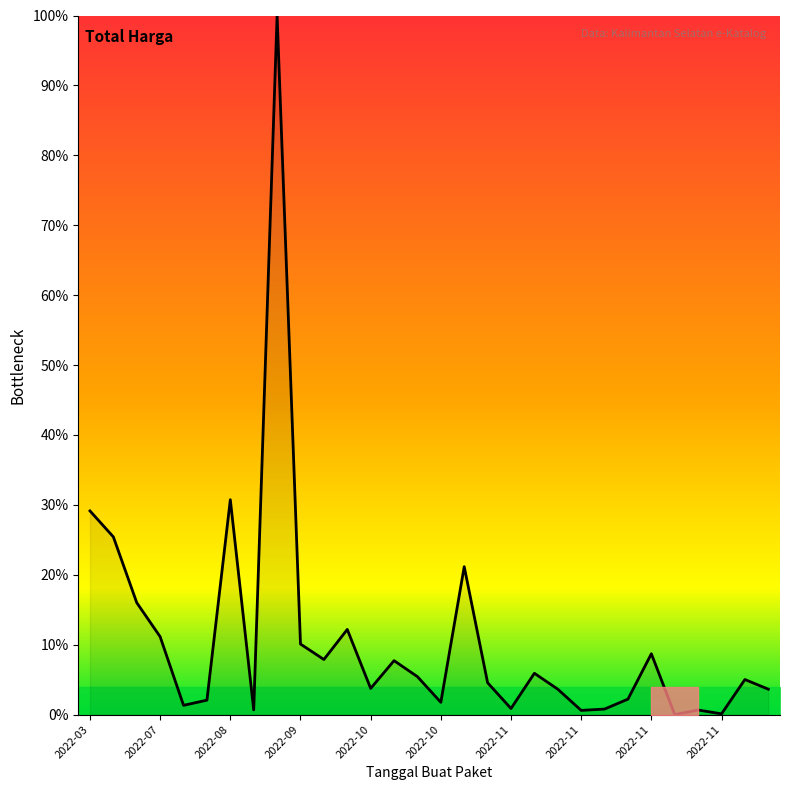

What is the maximum value shown in the chart?

100.0